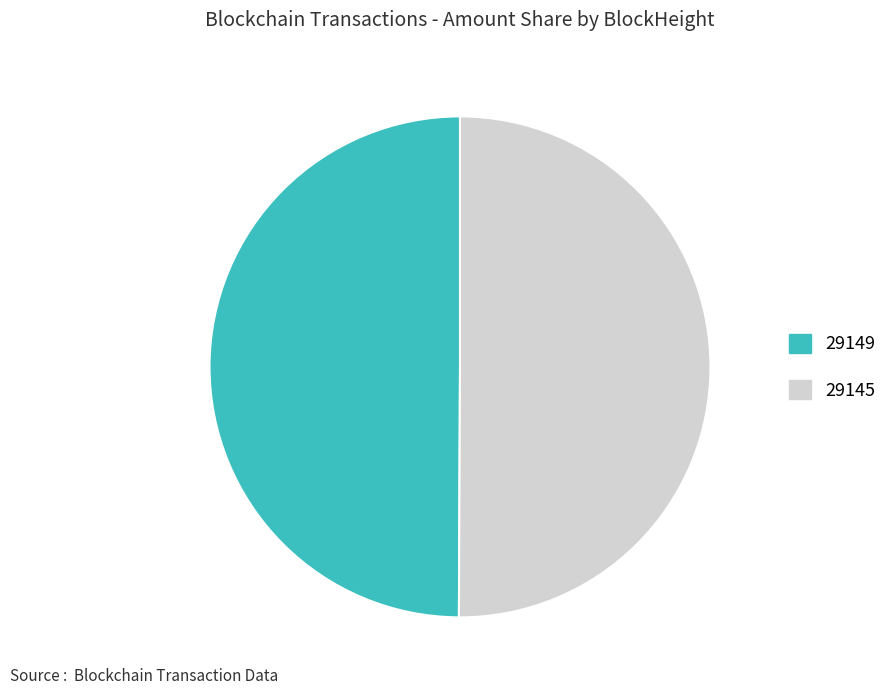

True or false: 29145 accounts for 50% of the total.

True